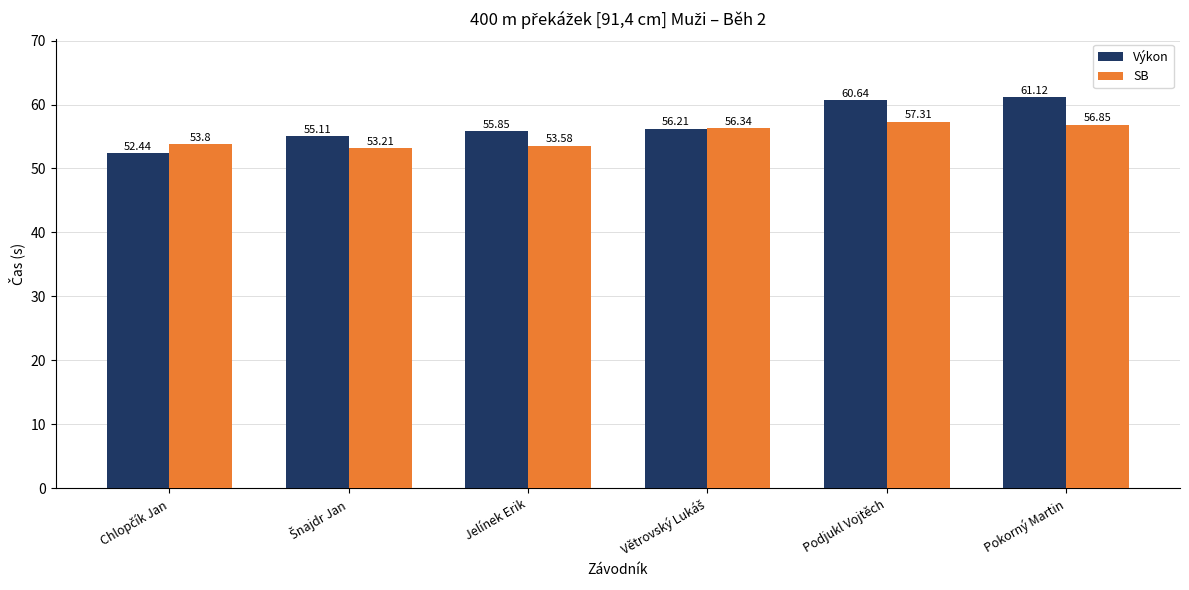

How many values in the SB series are below 56?

3